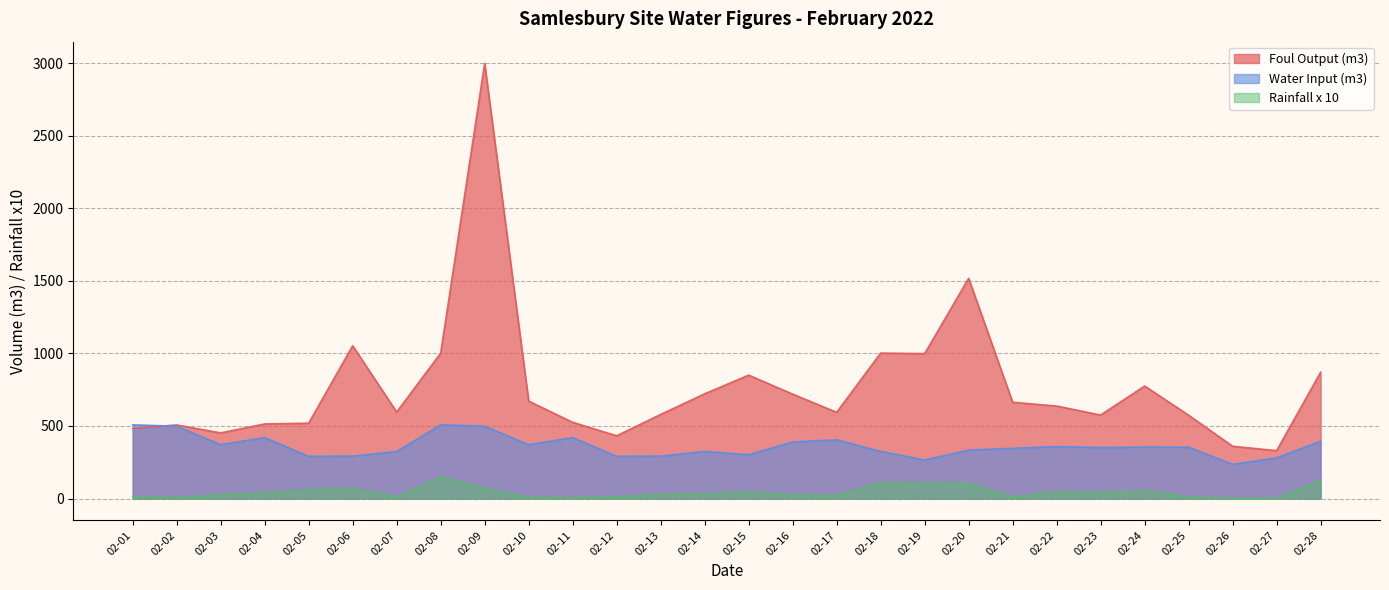

How many series are shown in this chart?

3